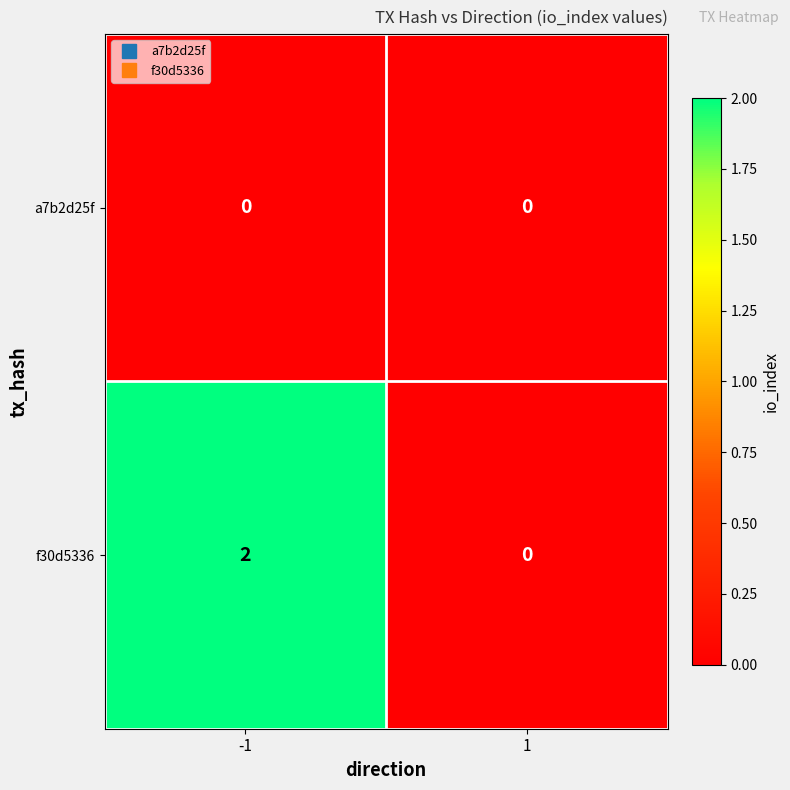

Rank the series by their average value, from highest to lowest.

f30d5336, a7b2d25f